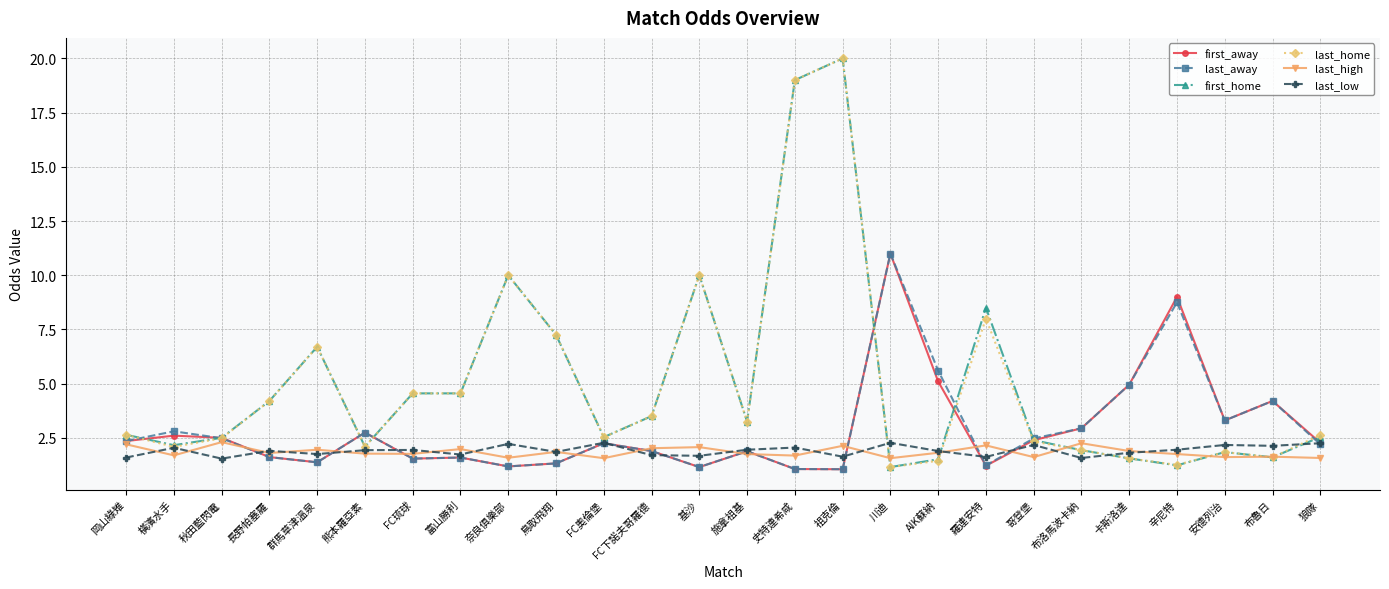

What position from the right is 狼隊?

1